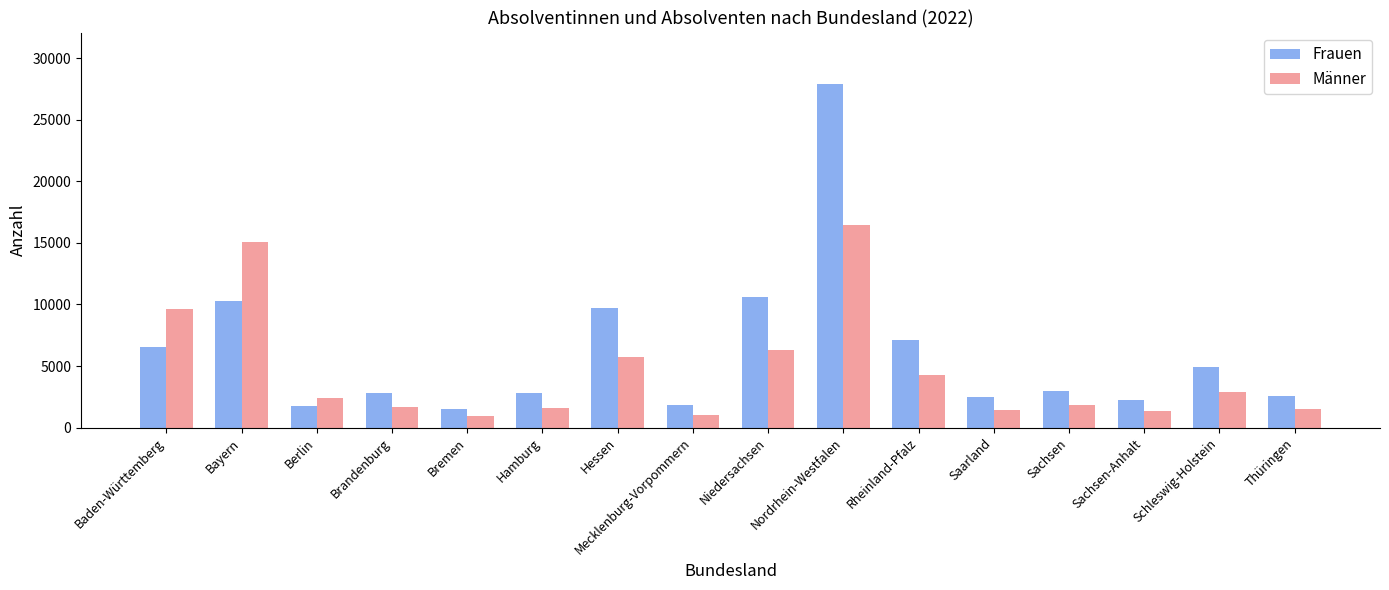

What is the sum of all Männer values?

74198